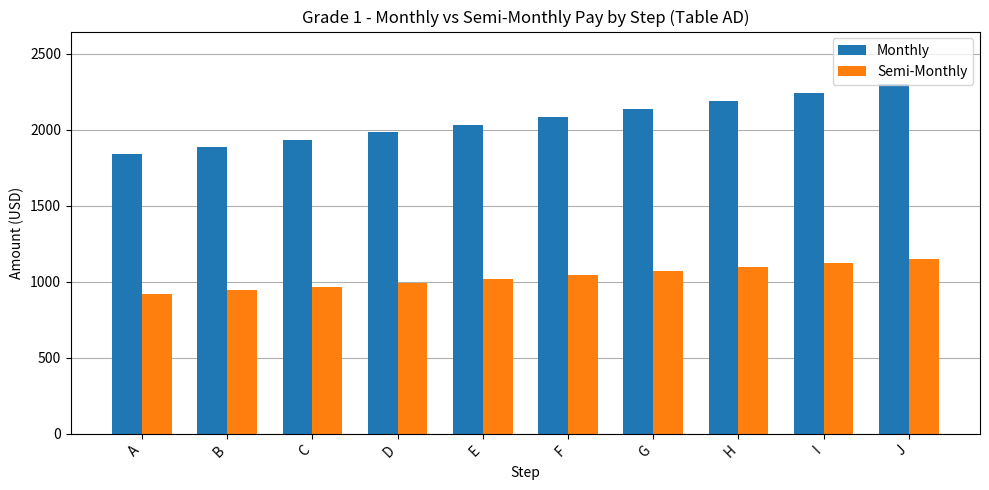

Reading right to left, what are all the values shown in this chart?

Monthly: 2300.0	2243.9	2189.2	2135.8	2083.7	2032.9	1983.3	1934.9	1887.7	1841.7
Semi-Monthly: 1150.0	1122.0	1094.6	1067.9	1041.8	1016.4	991.6	967.5	943.9	920.8